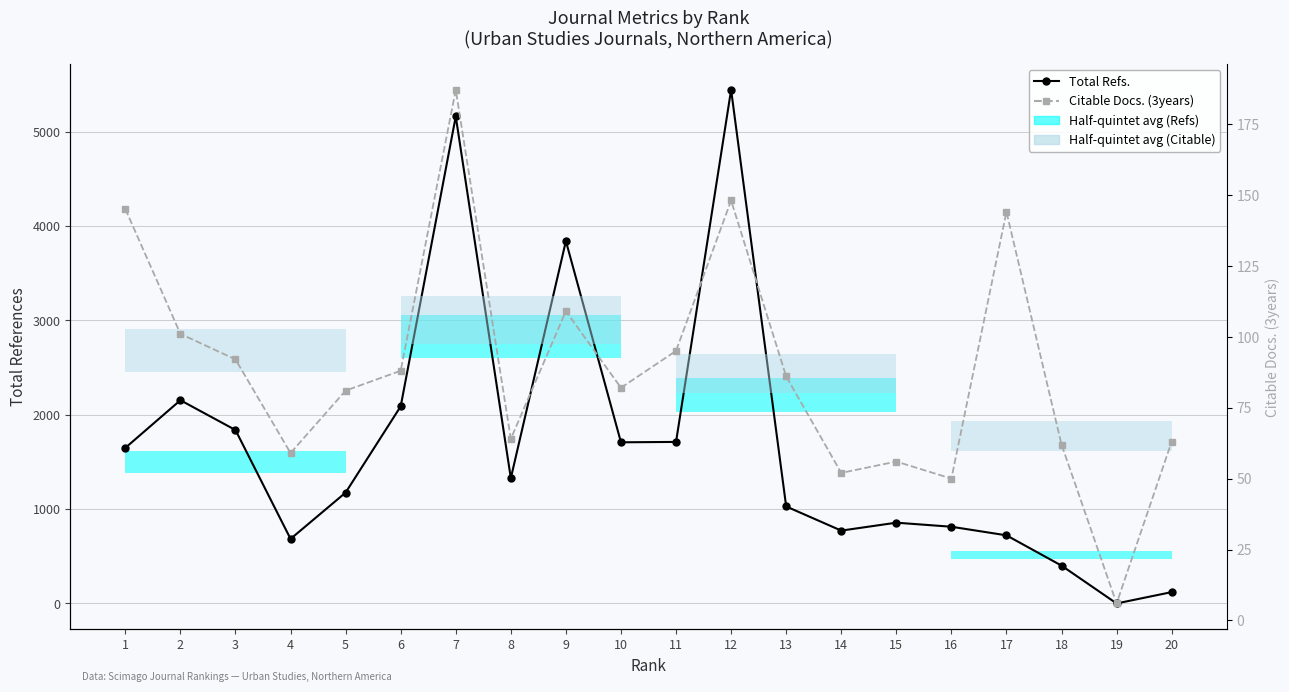

At which label does Total Refs. reach its peak?

12